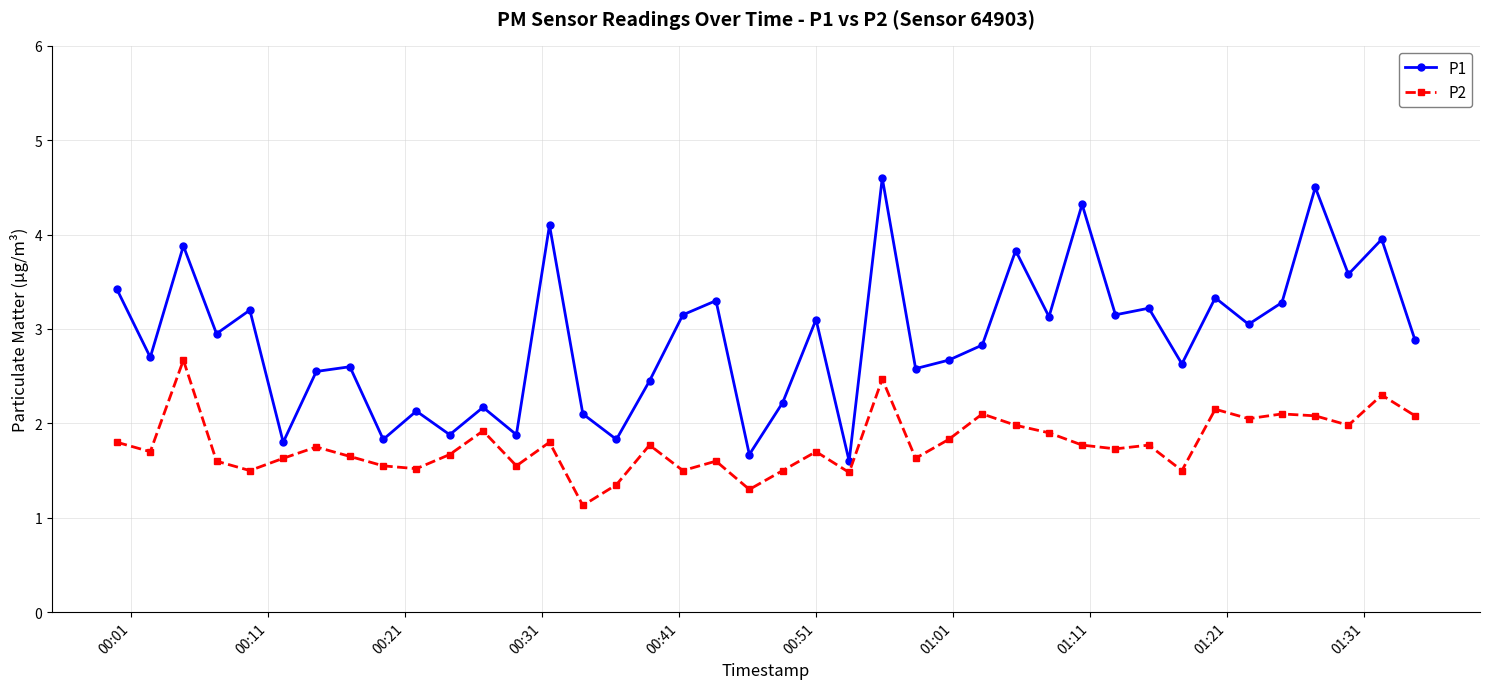

True or false: P1 has more than 0 points higher than both neighbors.

True